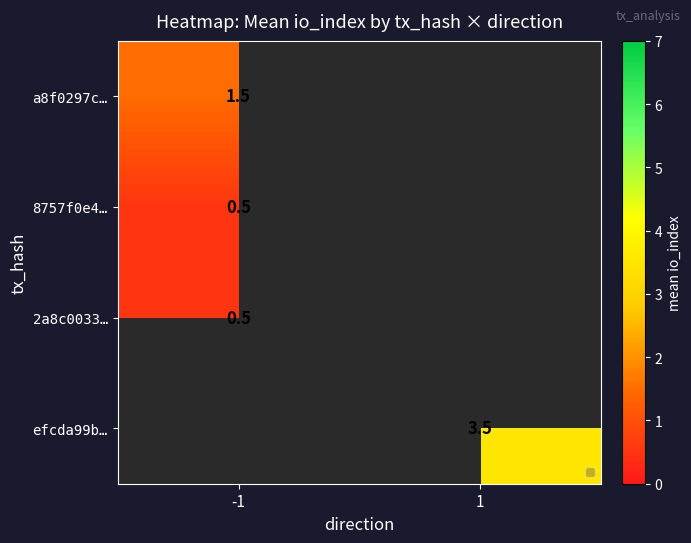

Is it true that a8f0297c… equals 1.5 at -1?

True